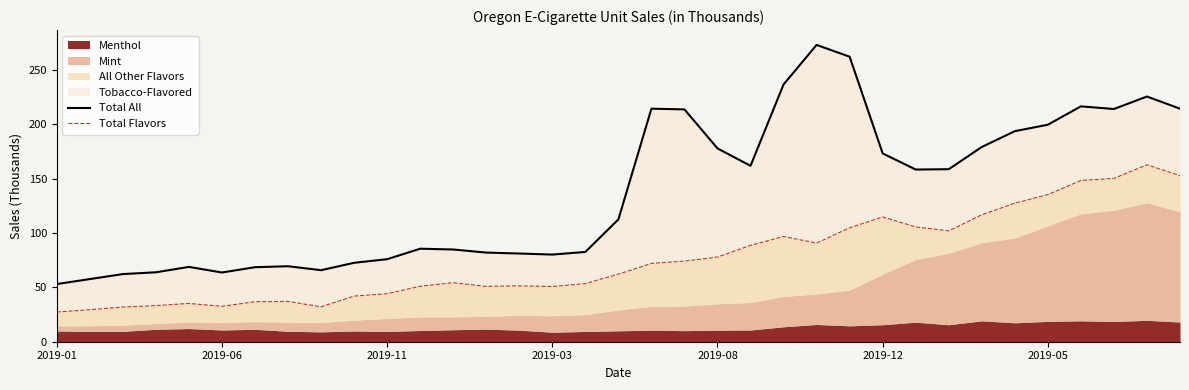

What is the minimum value for Total All?

53.0